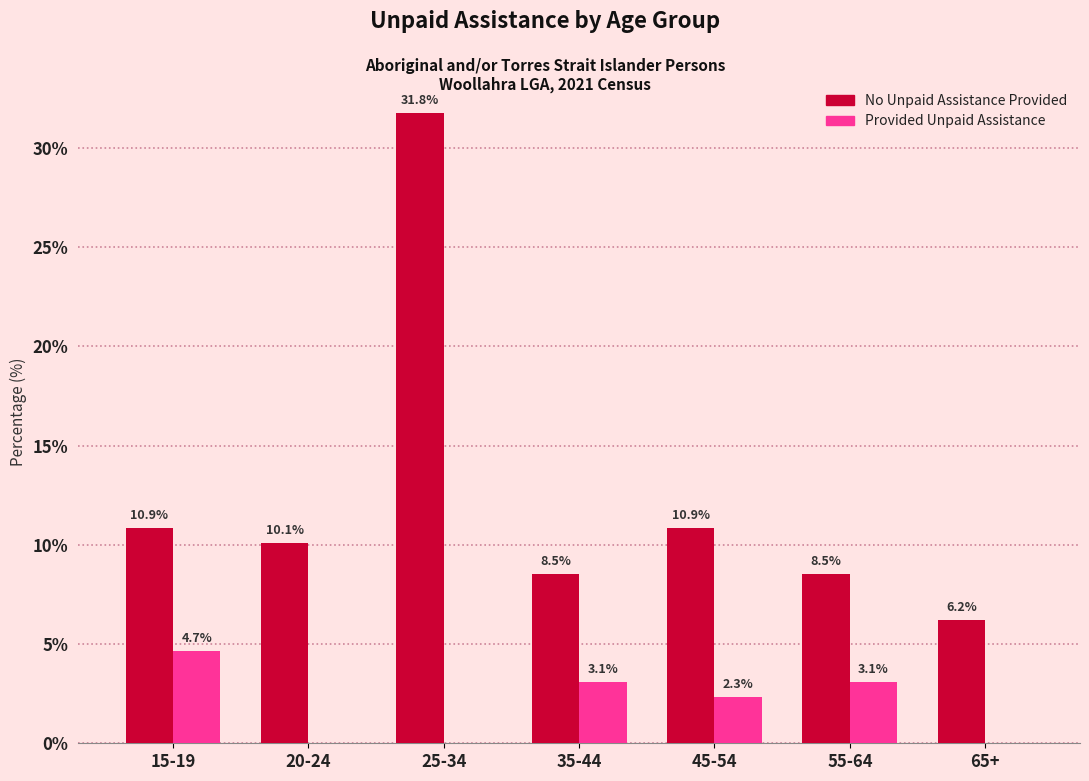

Reading left to right, transcribe all the data shown in this chart.

No Unpaid Assistance Provided: 15-19=10.9	20-24=10.1	25-34=31.8	35-44=8.5	45-54=10.9	55-64=8.5	65+=6.2
Provided Unpaid Assistance: 15-19=4.7	20-24=0.0	25-34=0.0	35-44=3.1	45-54=2.3	55-64=3.1	65+=0.0